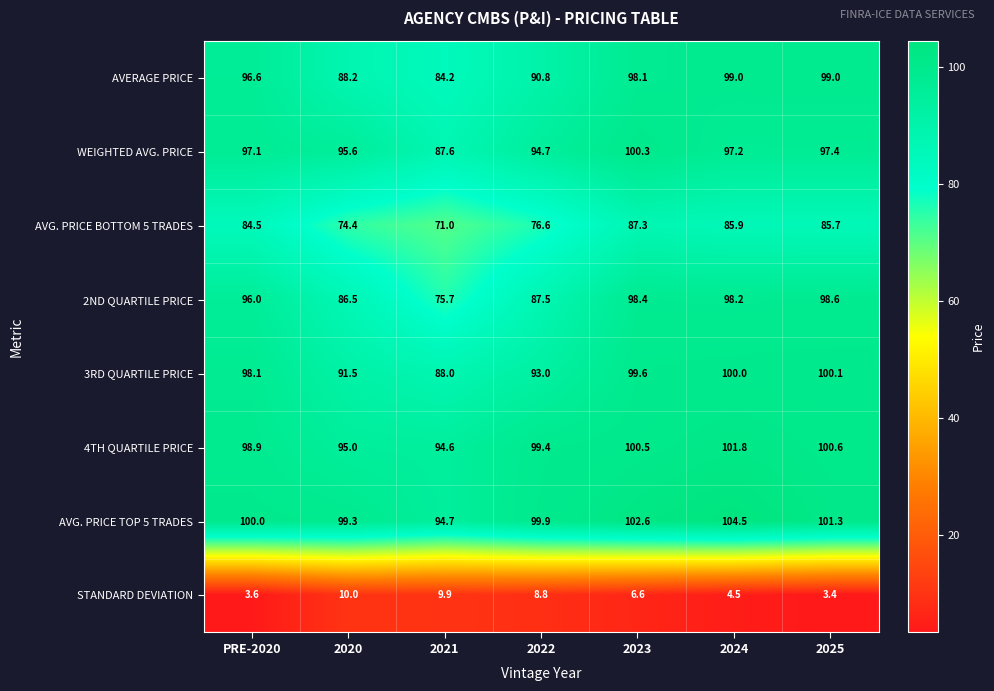

Is it true that AVG. PRICE BOTTOM 5 TRADES equals 31.5 at 2021?

False